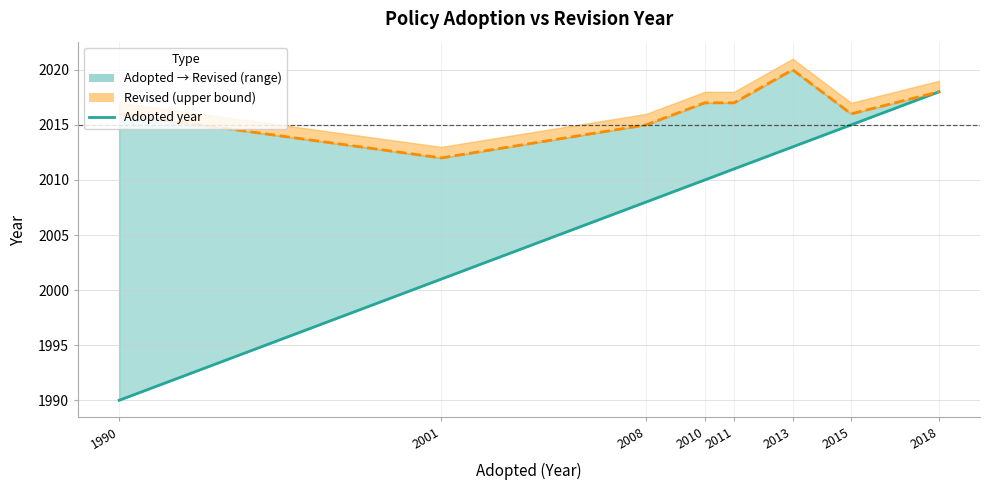

True or false: there are more than 0 points higher than both neighbors.

False